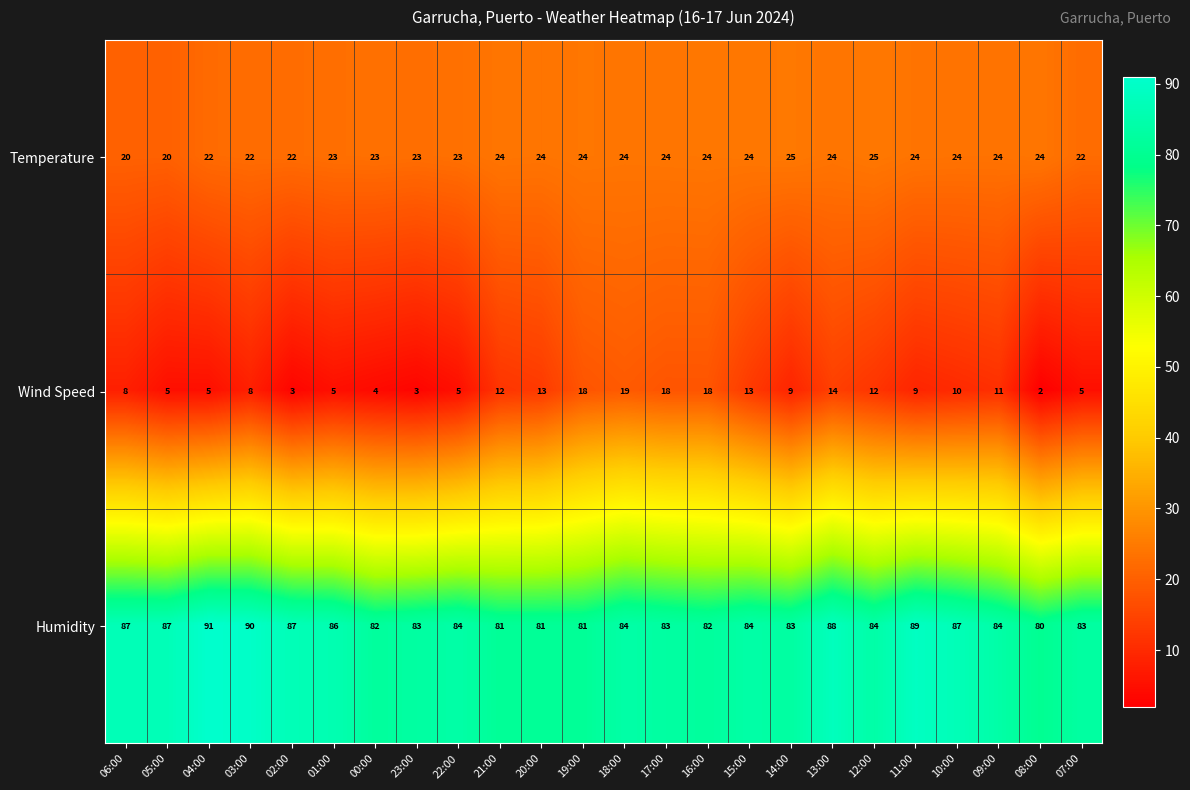

Which series has the largest total across all categories?

Humidity